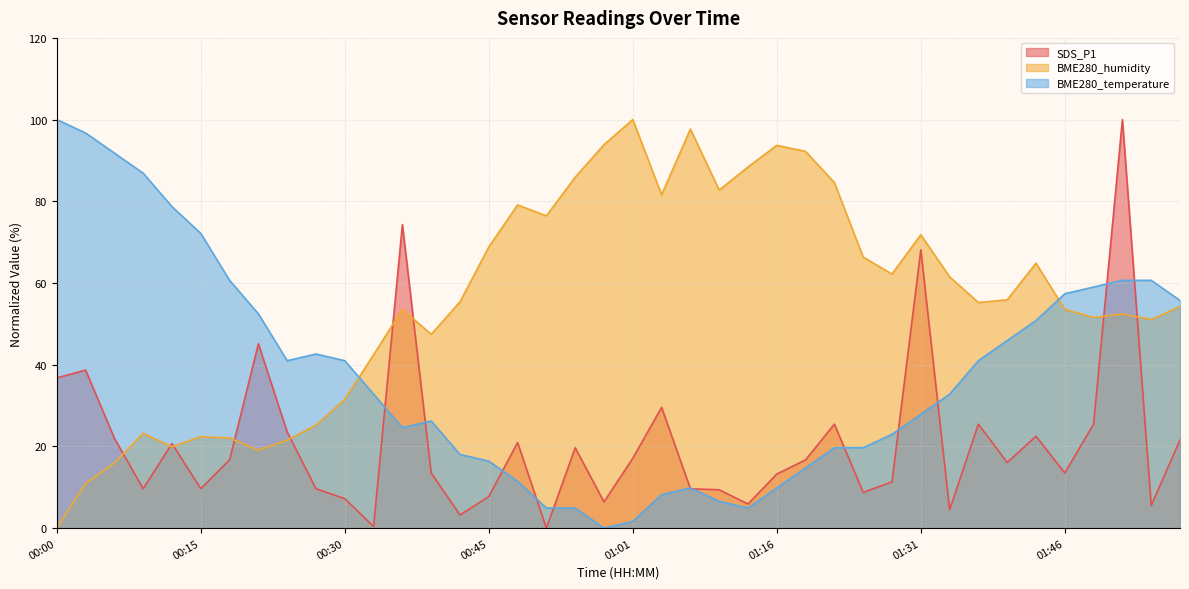

The value of SDS_P1 at 00:15 is 9.6. True or false?

True